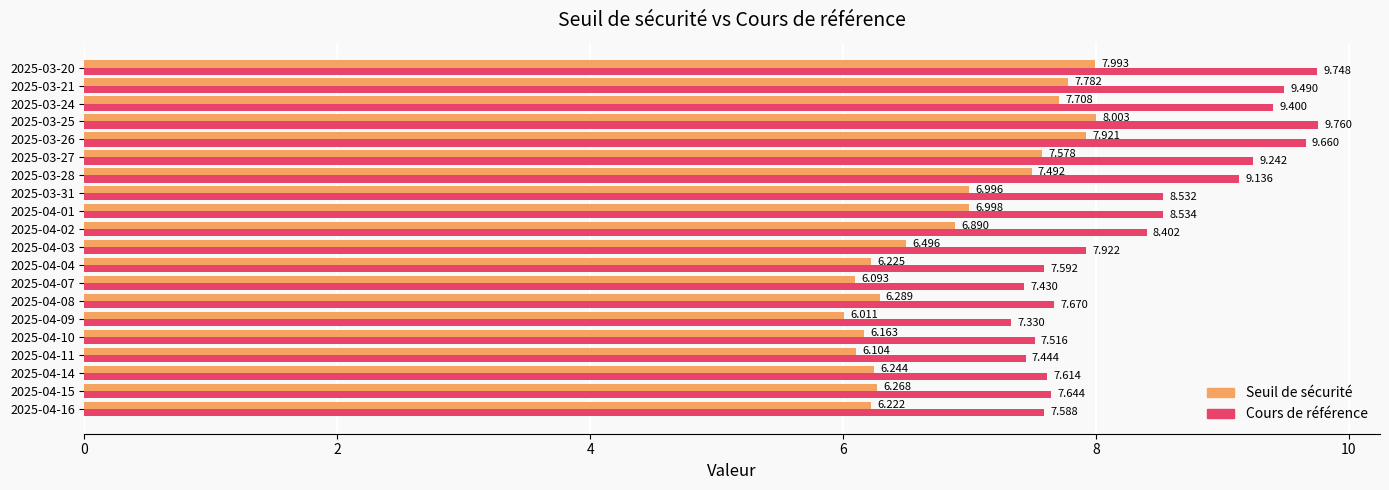

At how many categories does at least one series exceed 8?

10